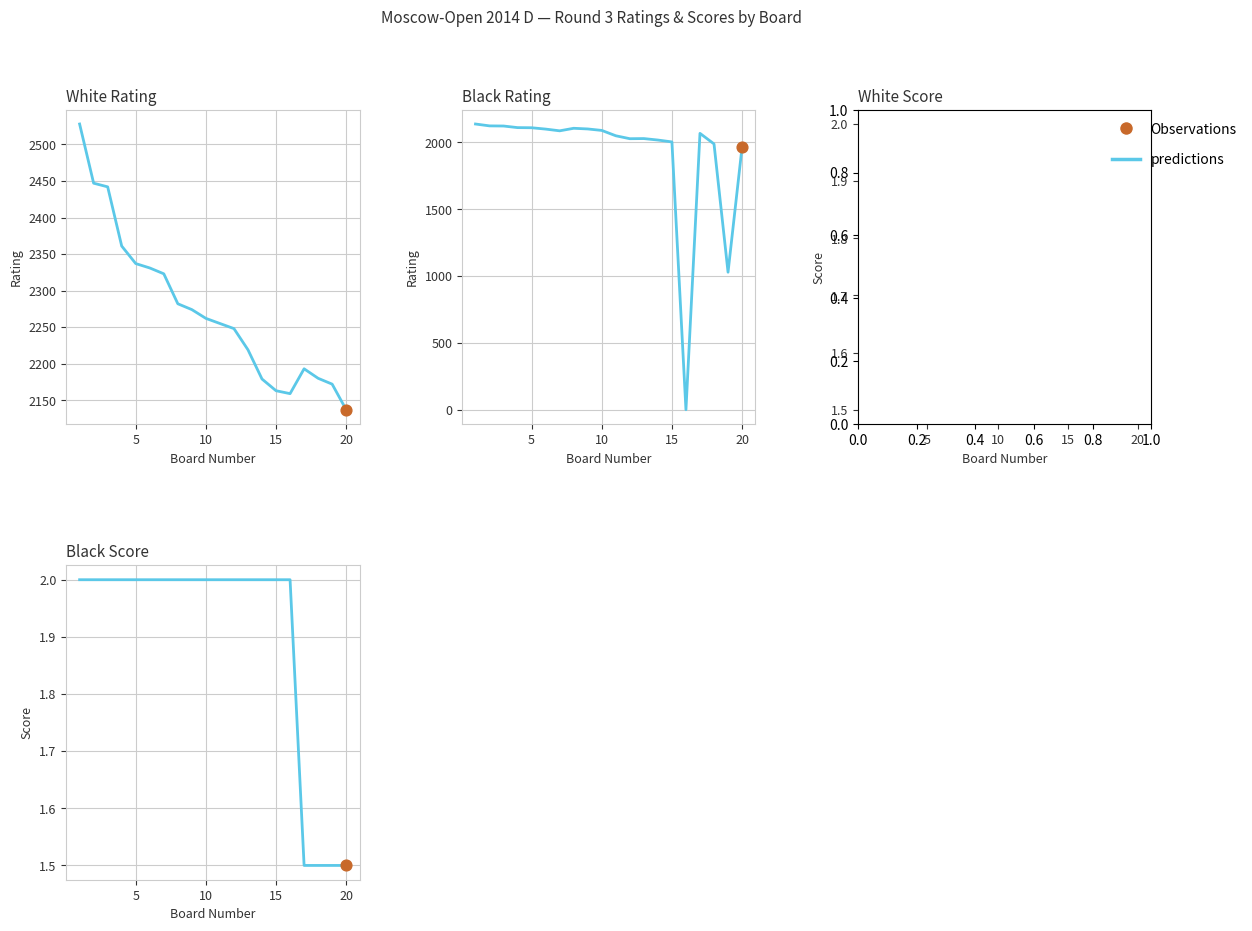

Which series has the largest total across all categories?

White Rating